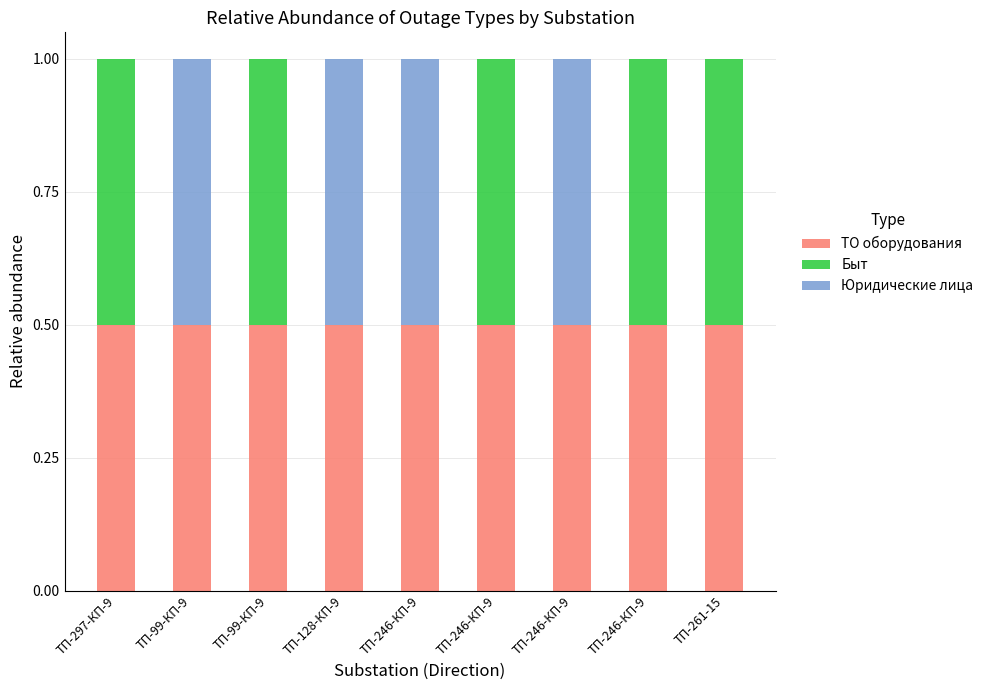

Between ТП-99-КП-9 and ТП-297-КП-9, which is larger?

ТП-99-КП-9